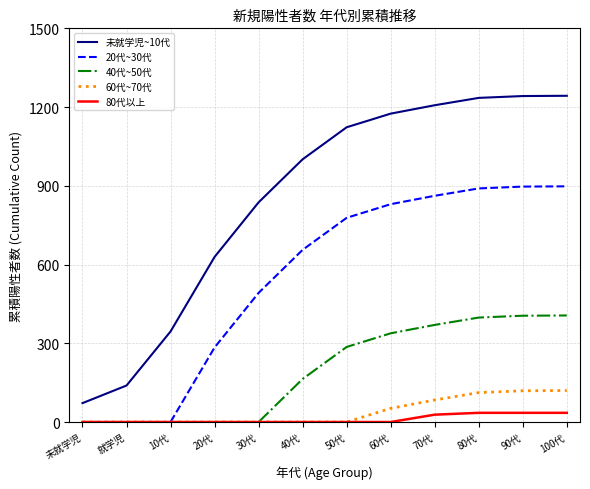

What position from the left is 100代?

12